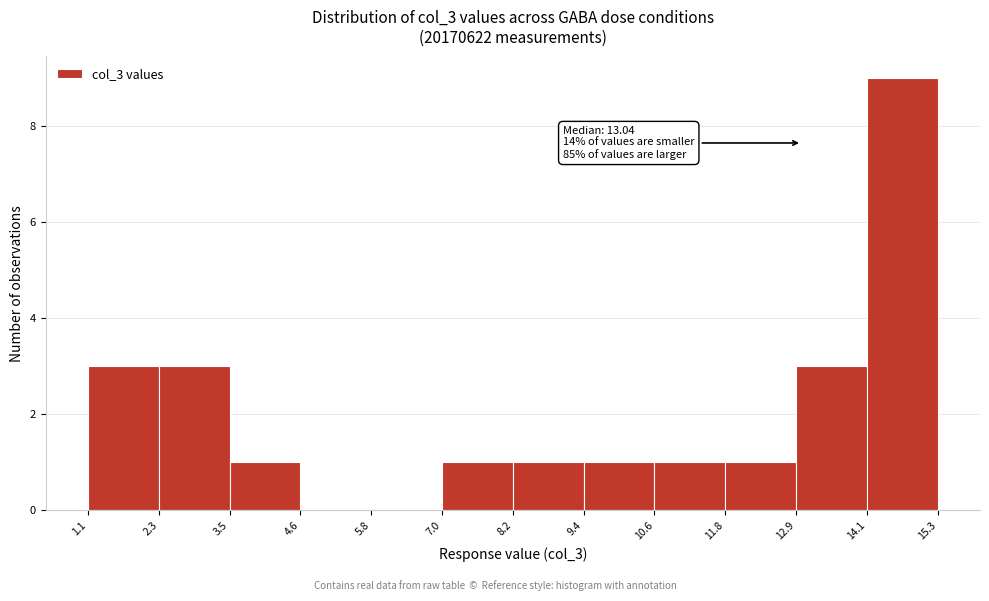

Which range on the x-axis has the tallest bar?

14.1 to 15.3